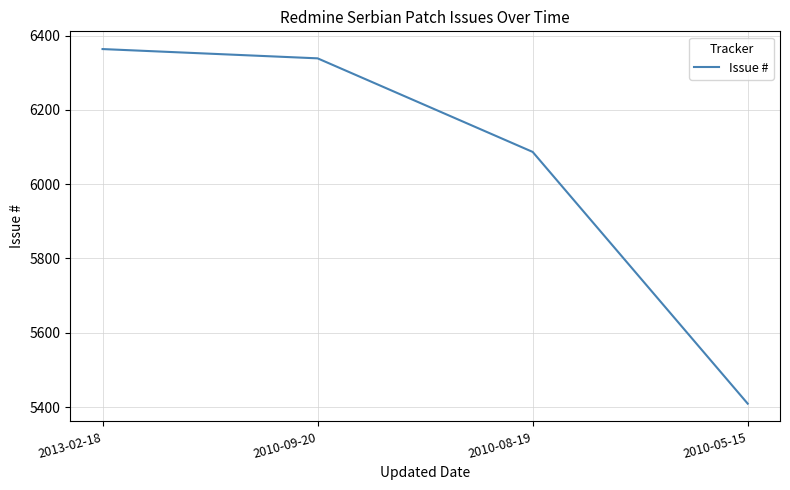

What is the ratio of the value at 2010-09-20 to the value at 2010-05-15?

1.2